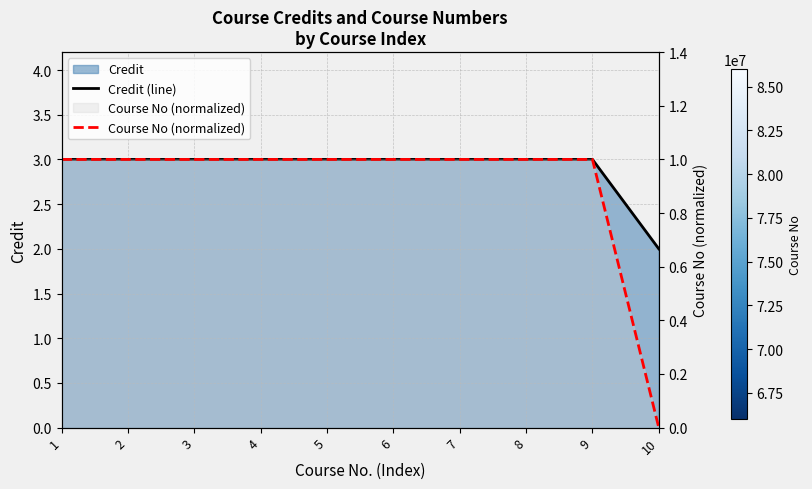

True or false: Credit (line) and Course No (normalized) intersect in this chart.

False